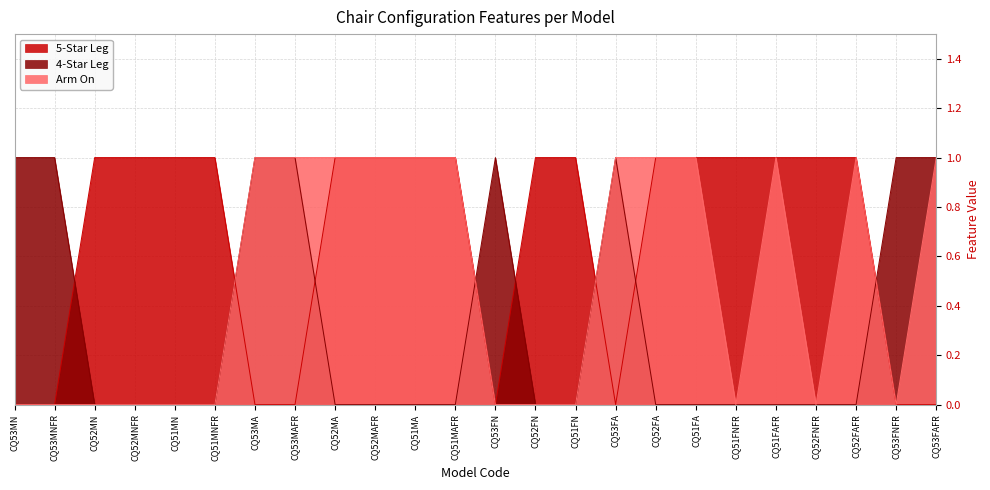

How many times do 5-Star Leg and 4-Star Leg cross each other?

8